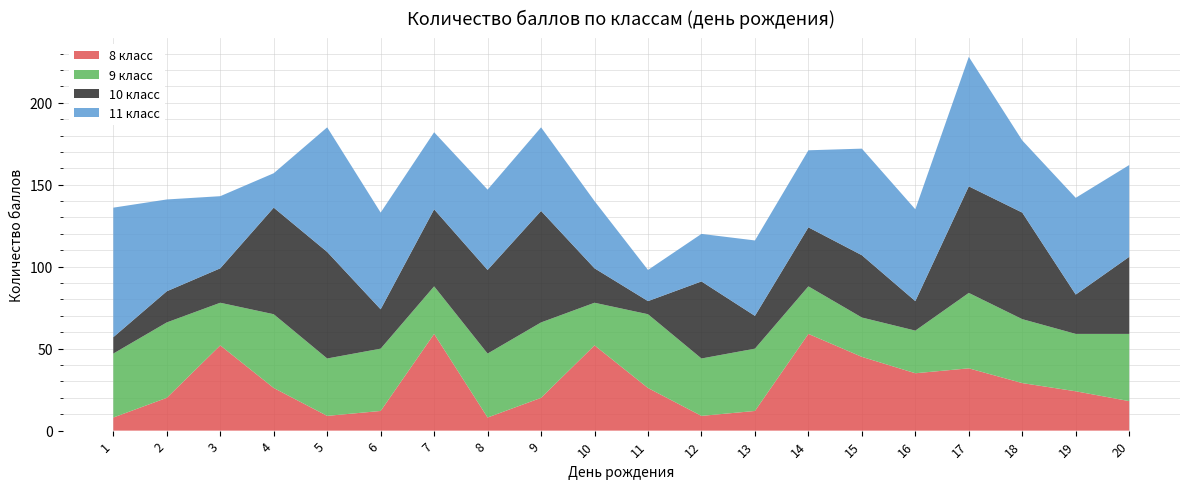

Reading right to left, what are all the values shown in this chart?

8 класс: 18	24	29	38	35	45	59	12	9	26	52	20	8	59	12	9	26	52	20	8
9 класс: 41	35	39	46	26	24	29	38	35	45	26	46	39	29	38	35	45	26	46	39
10 класс: 47	24	65	65	18	38	36	20	47	8	21	68	51	47	24	65	65	21	19	10
11 класс: 56	59	44	79	56	65	47	46	29	19	41	51	49	47	59	76	21	44	56	79